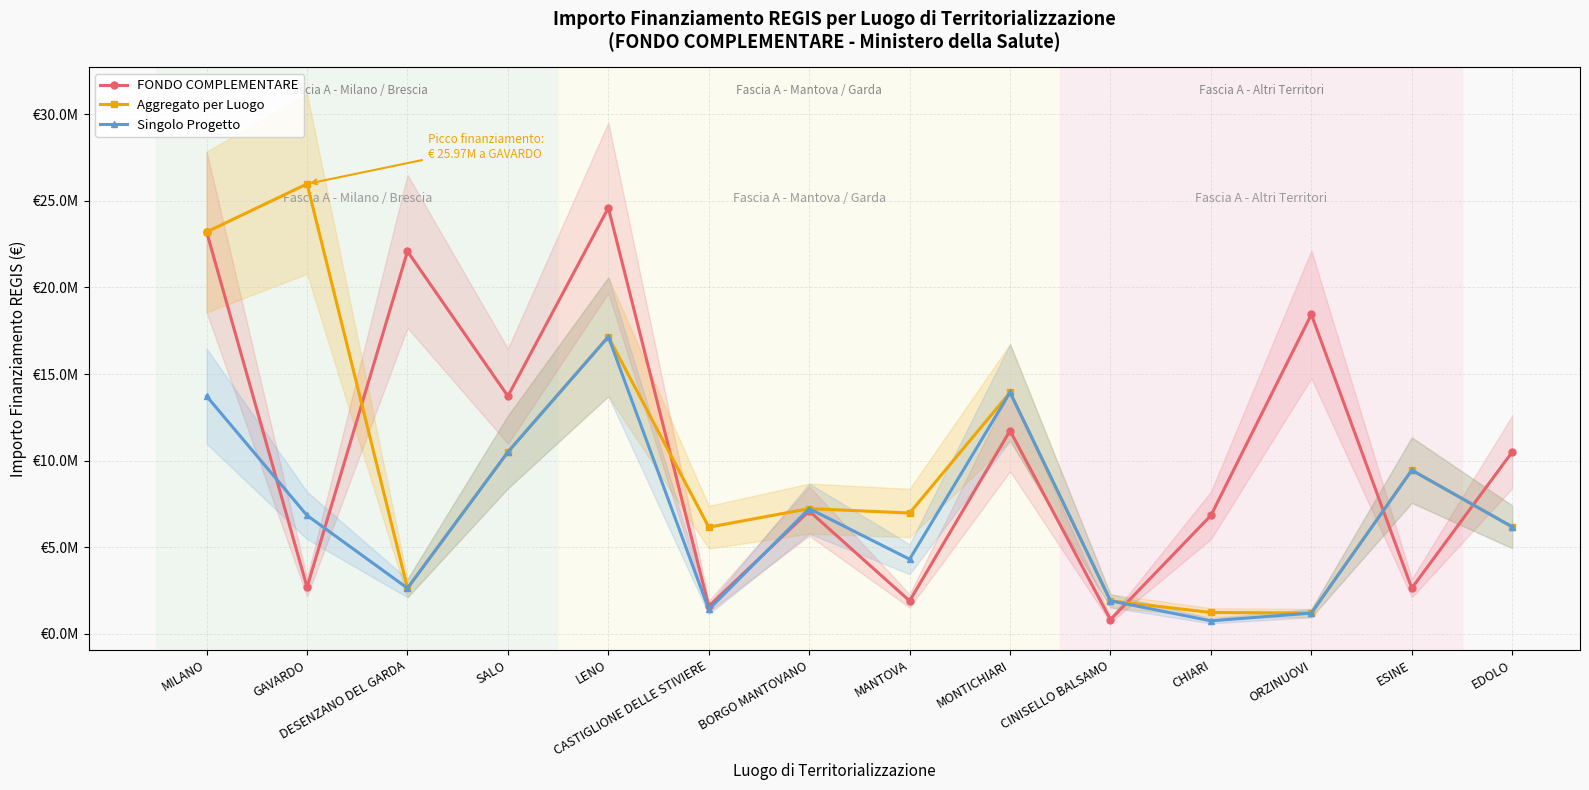

What is the spread (max minus min) of values at LENO?

7441250